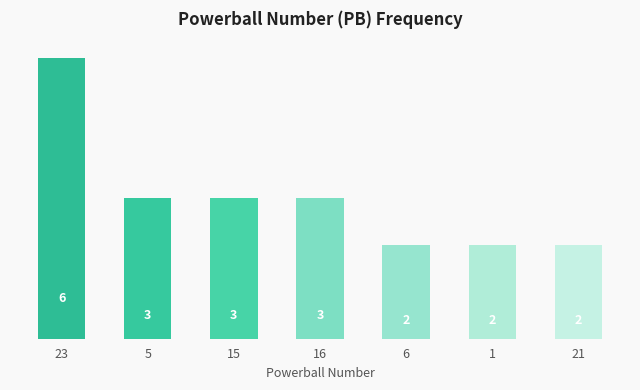

Reading left to right, extract all data points from this chart.

23=6	5=3	15=3	16=3	6=2	1=2	21=2